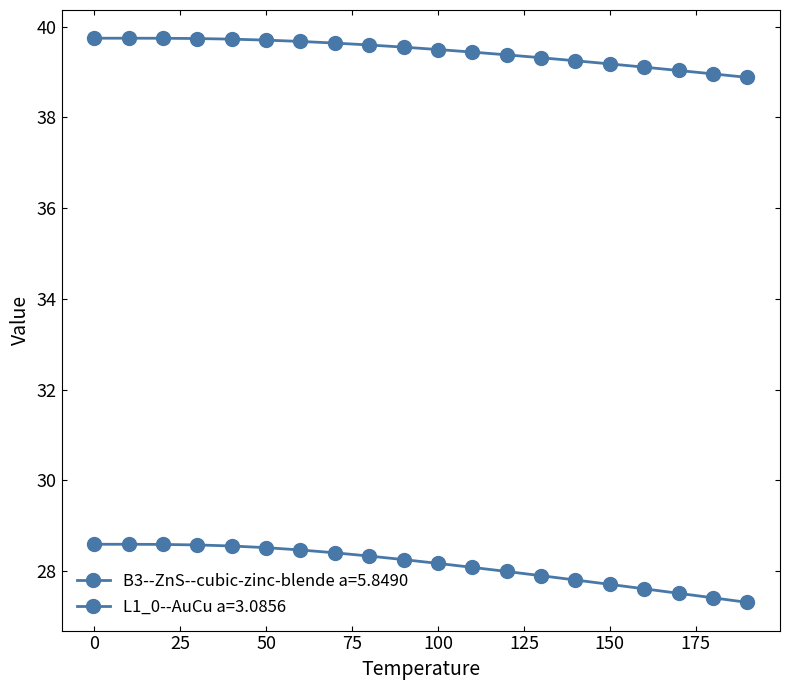

List the series in order of their peak value, lowest first.

B3--ZnS--cubic-zinc-blende a=5.8490, L1_0--AuCu a=3.0856